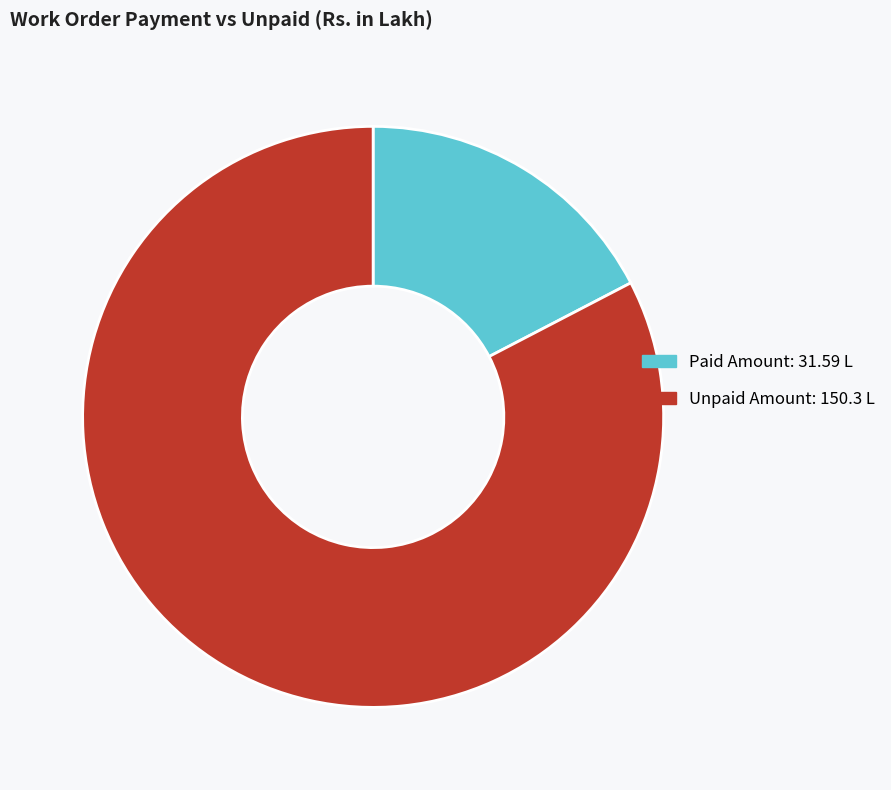

Does any single category account for the majority?

Yes